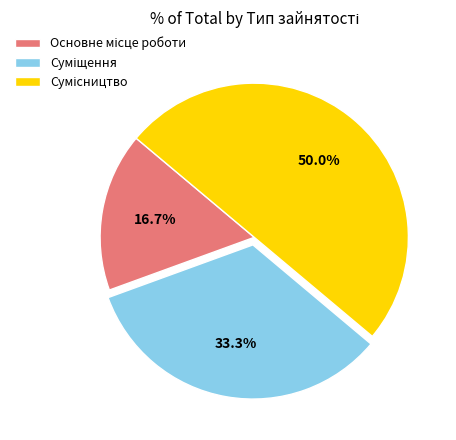

How many slices are in this pie chart?

3